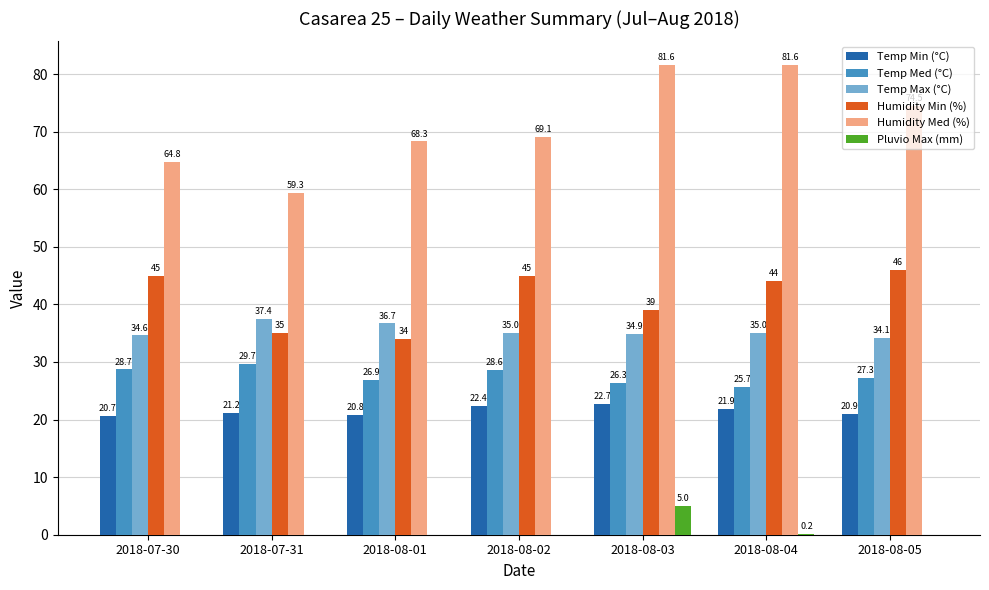

What is the maximum value shown in the chart?

81.6